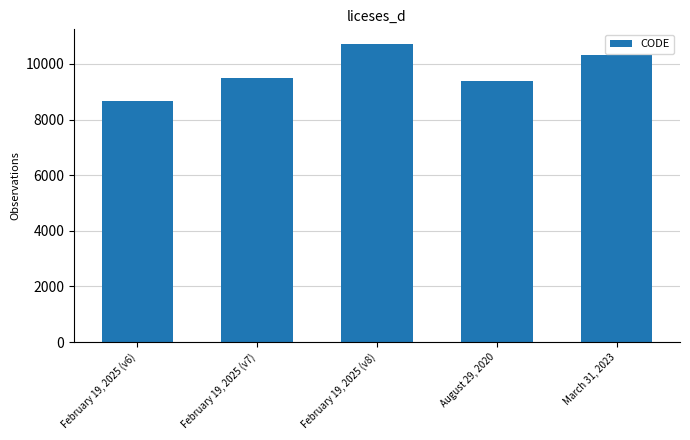

The value at March 31, 2023 is 10323. True or false?

True